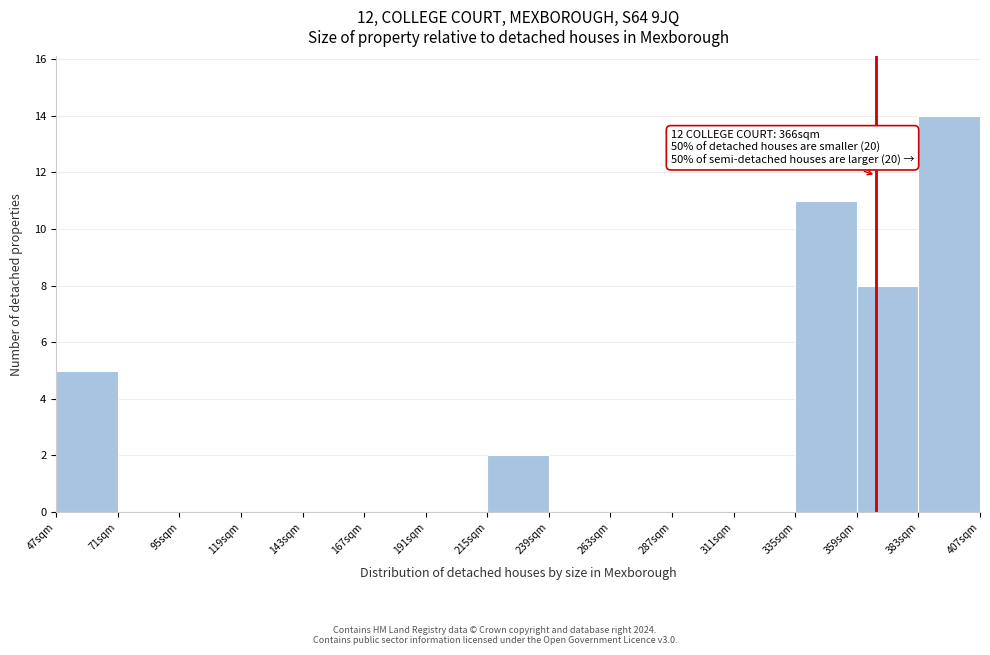

Over which range of the x-axis is the bar tallest?

383 to 407